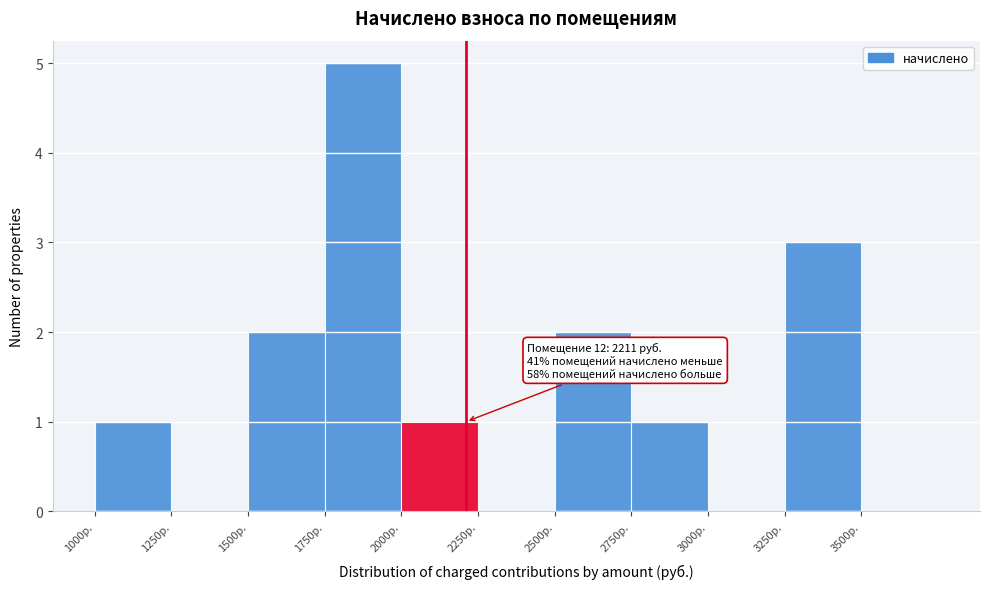

Which range on the x-axis has the tallest bar?

1750 to 2000